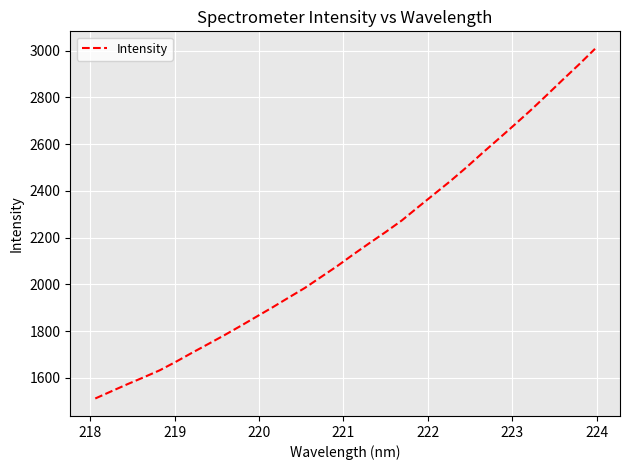

What is the smallest value displayed?

1511.3